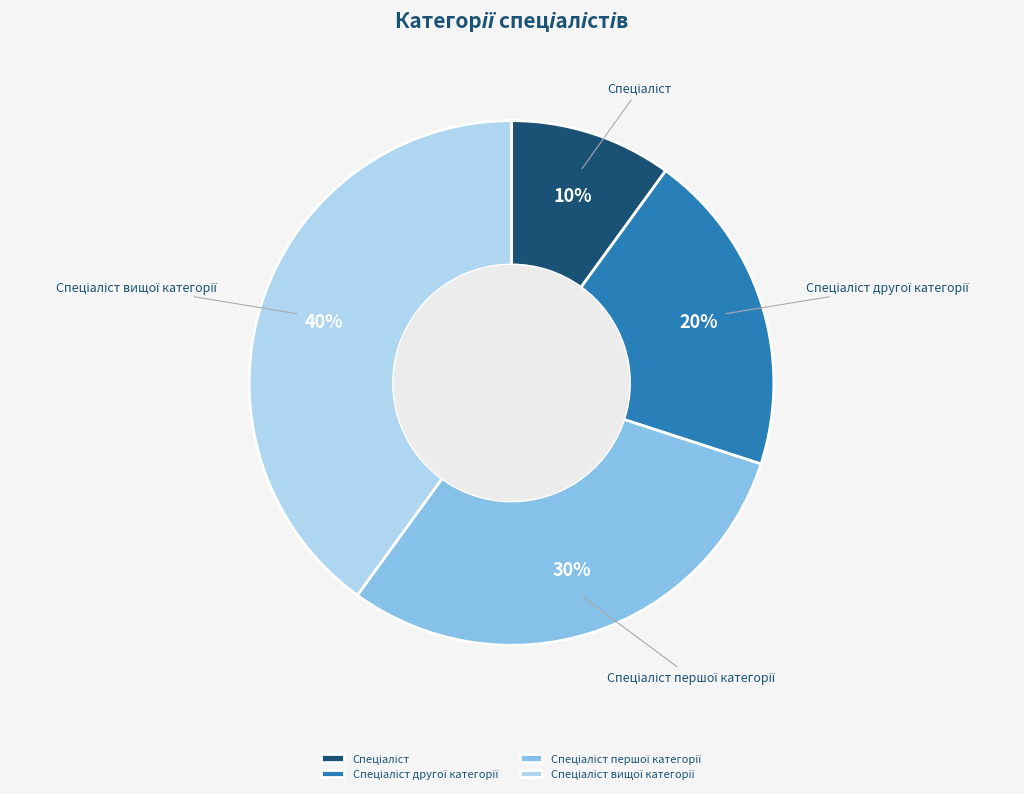

To the nearest percent, what is the average slice percentage?

25%